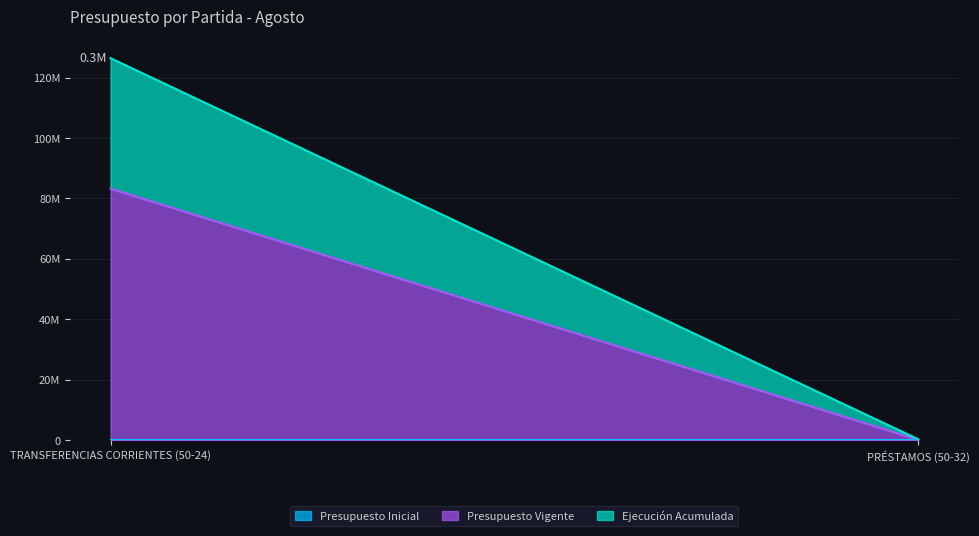

The Ejecución Acumulada series shows 71105099 at TRANSFERENCIAS CORRIENTES (50-24). True or false?

False